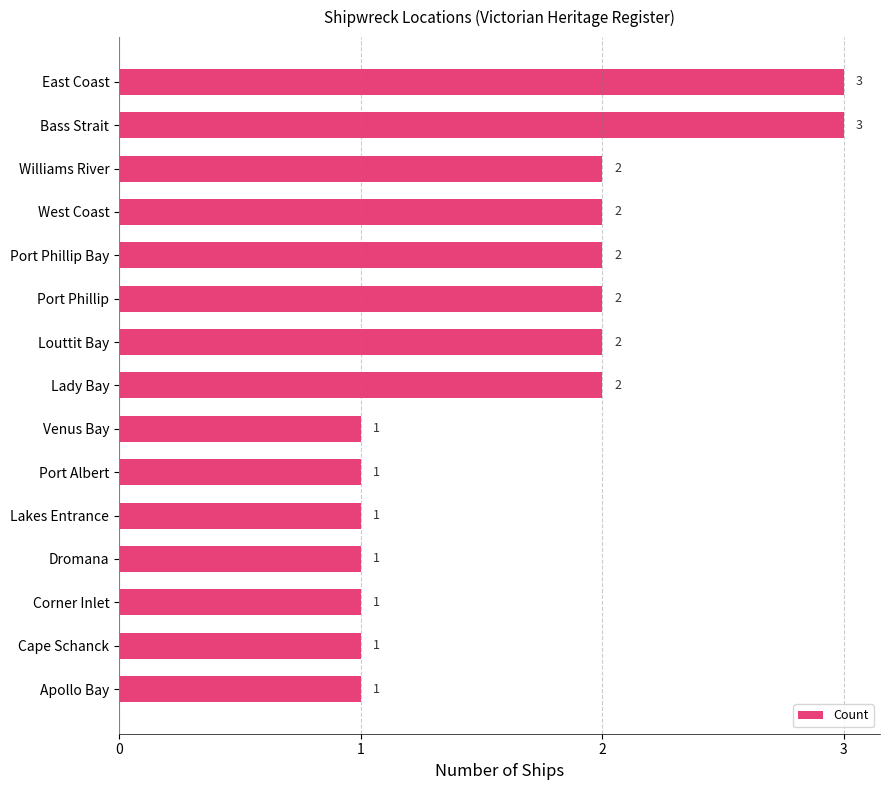

Reading top to bottom, extract all data points from this chart.

3	3	2	2	2	2	2	2	1	1	1	1	1	1	1